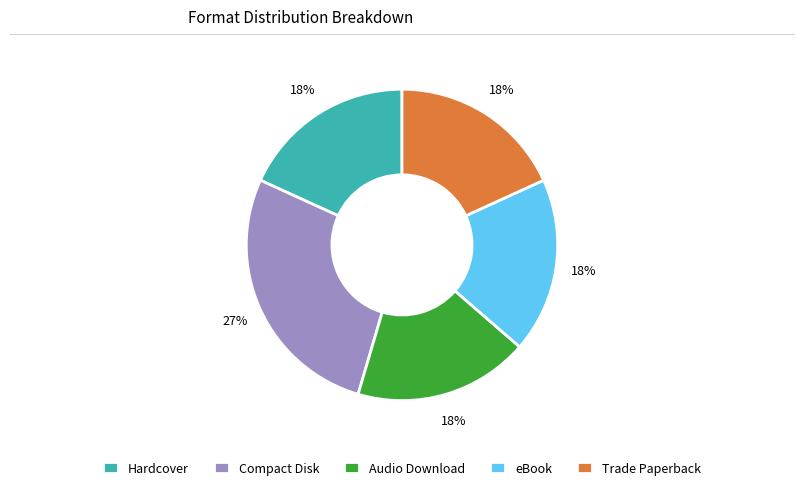

Is the sum of Compact Disk and Trade Paperback greater than half?

No